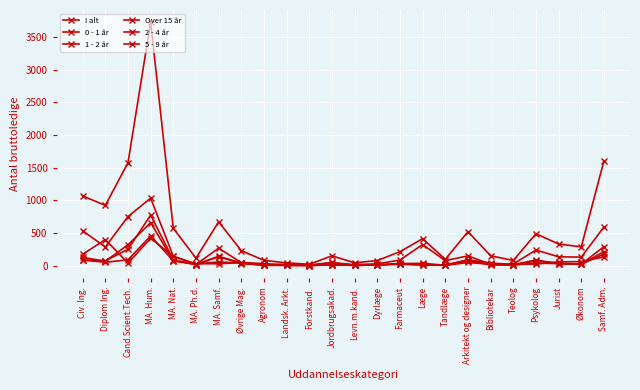

True or false: 1 - 2 år has a value of 72 at MA. Nat..

True